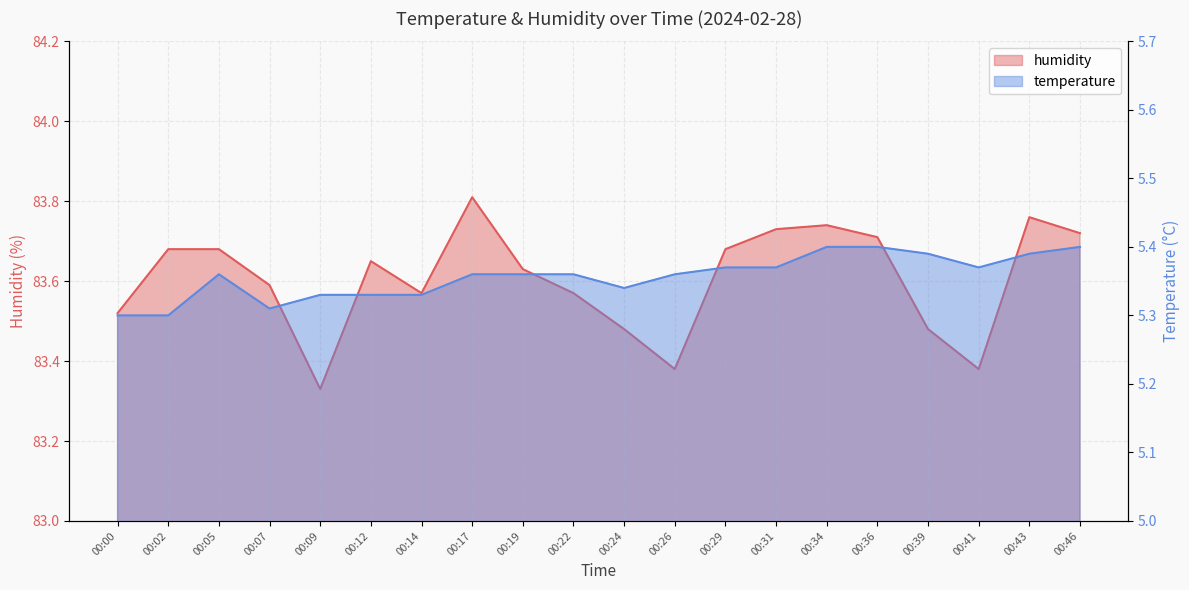

What value does the humidity series have at 00:17?

83.8